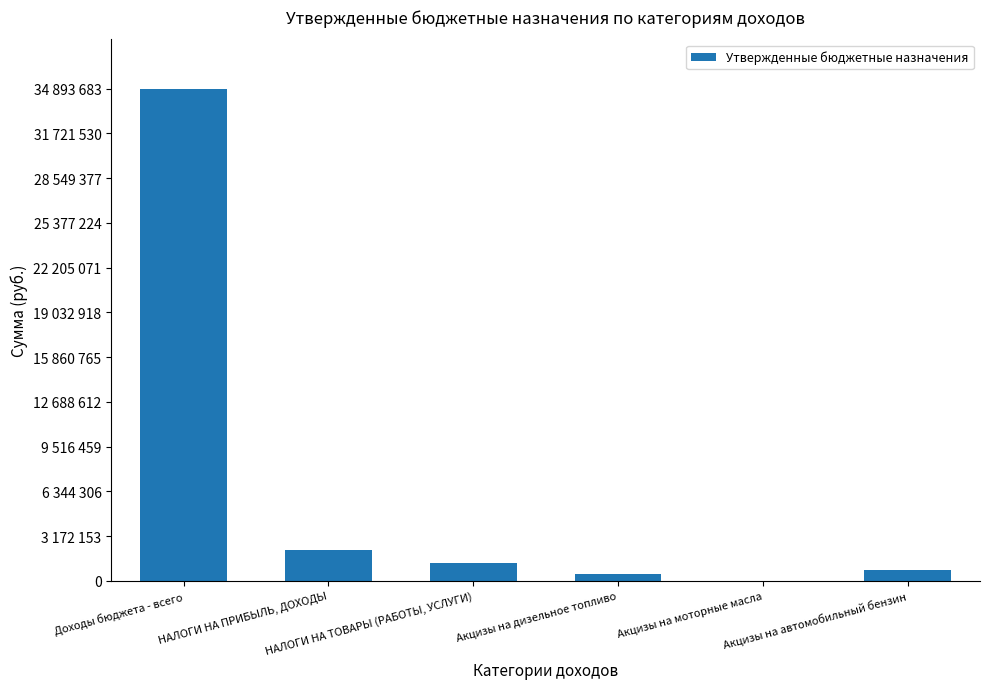

At which label is the value closest to 17450291?

НАЛОГИ НА ПРИБЫЛЬ, ДОХОДЫ